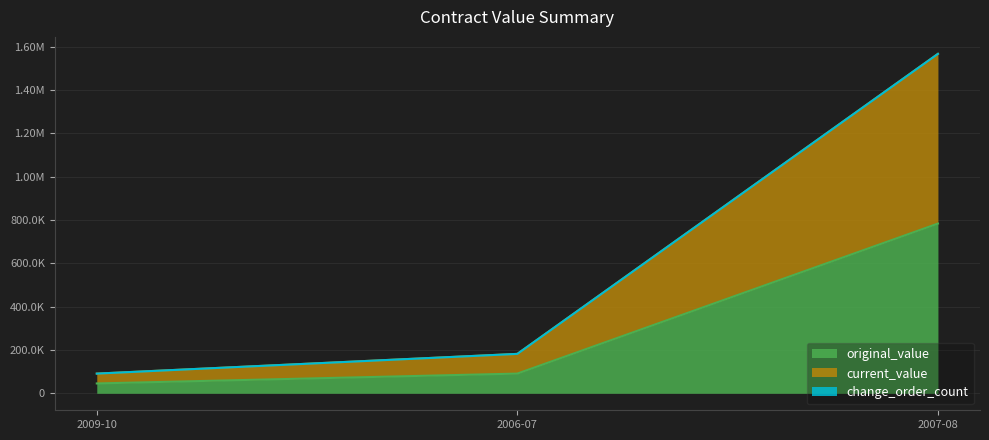

Is it true that current_value equals 1567000 at 2007-08?

True